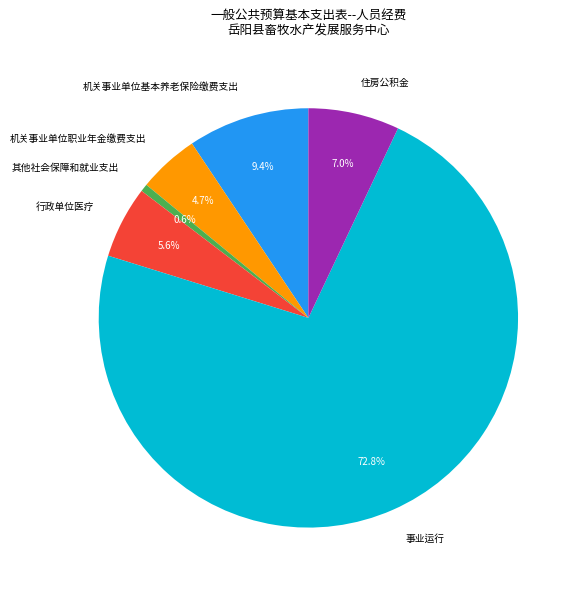

What percentage do 机关事业单位基本养老保险缴费支出 and 机关事业单位职业年金缴费支出 together represent?

14.1%